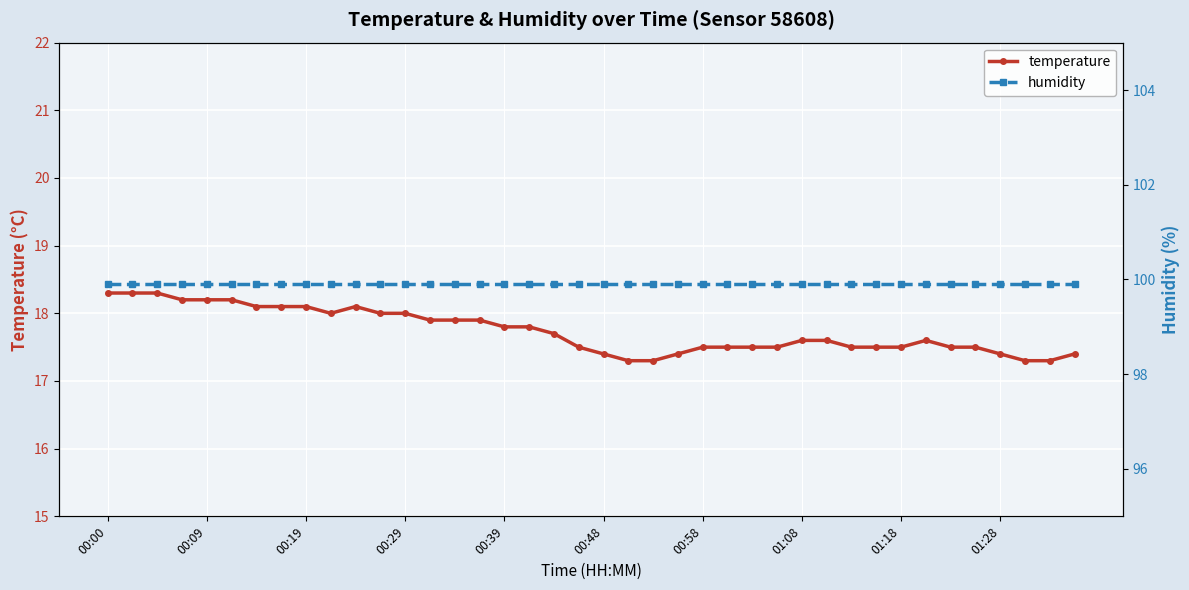

Reading left to right, transcribe all the data shown in this chart.

temperature: 18.3	18.3	18.3	18.2	18.2	18.2	18.1	18.1	18.1	18.0	18.1	18.0	18.0	17.9	17.9	17.9	17.8	17.8	17.7	17.5	17.4	17.3	17.3	17.4	17.5	17.5	17.5	17.5	17.6	17.6	17.5	17.5	17.5	17.6	17.5	17.5	17.4	17.3	17.3	17.4
humidity: 99.9	99.9	99.9	99.9	99.9	99.9	99.9	99.9	99.9	99.9	99.9	99.9	99.9	99.9	99.9	99.9	99.9	99.9	99.9	99.9	99.9	99.9	99.9	99.9	99.9	99.9	99.9	99.9	99.9	99.9	99.9	99.9	99.9	99.9	99.9	99.9	99.9	99.9	99.9	99.9